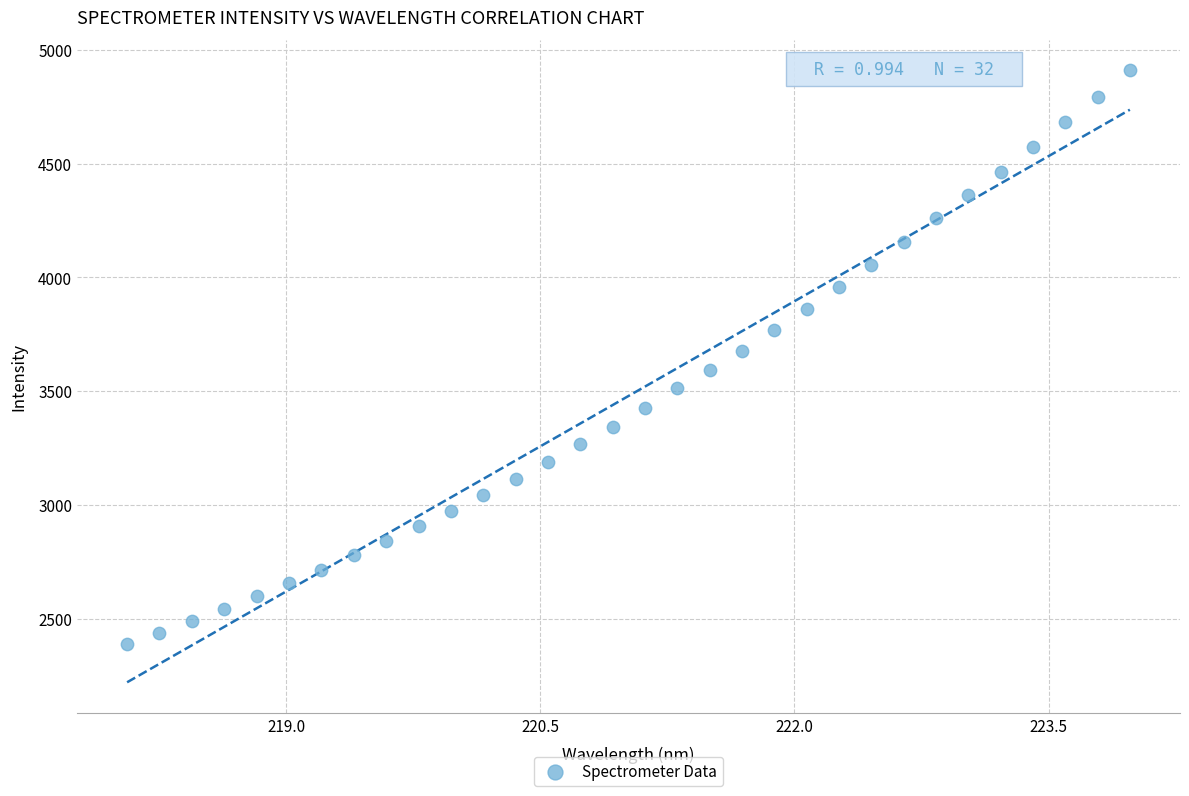

What is the range of Y values (max minus min)?

2521.2